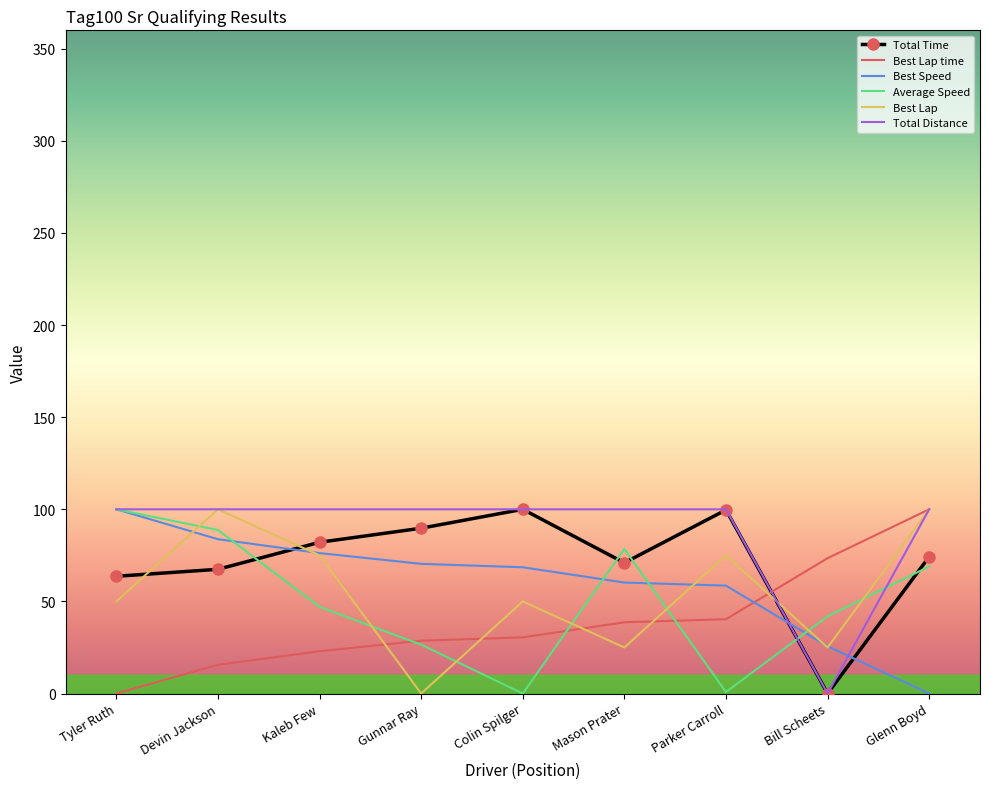

The value of Average Speed at Glenn Boyd is 18.6. True or false?

False